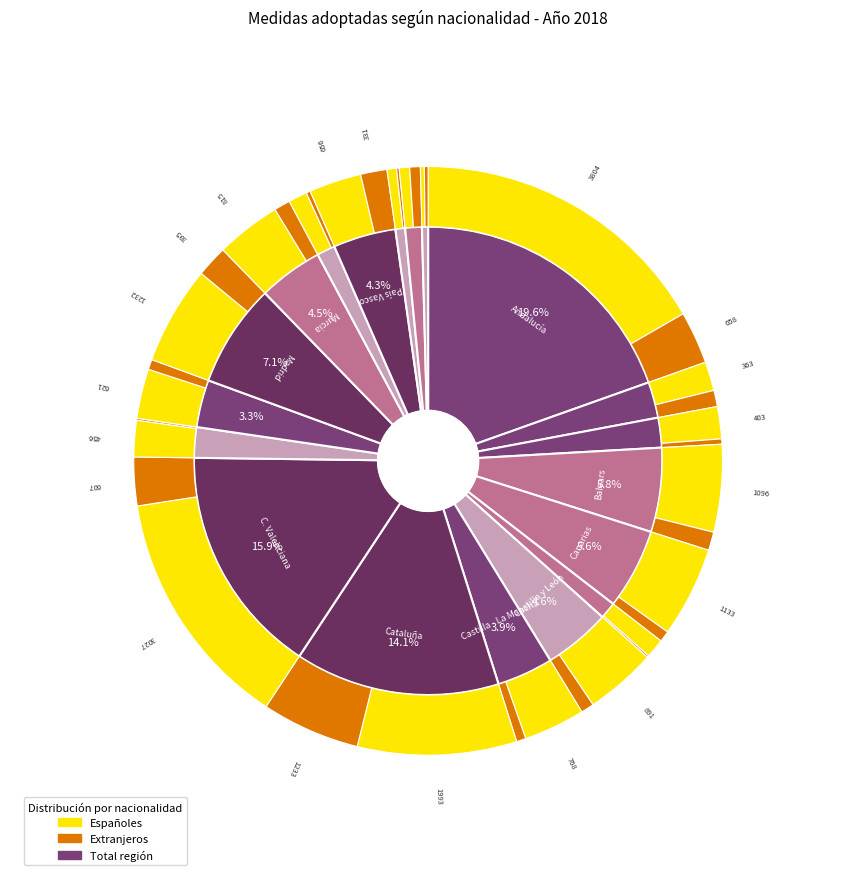

True or false: 13 accounts for 4% of the total.

True